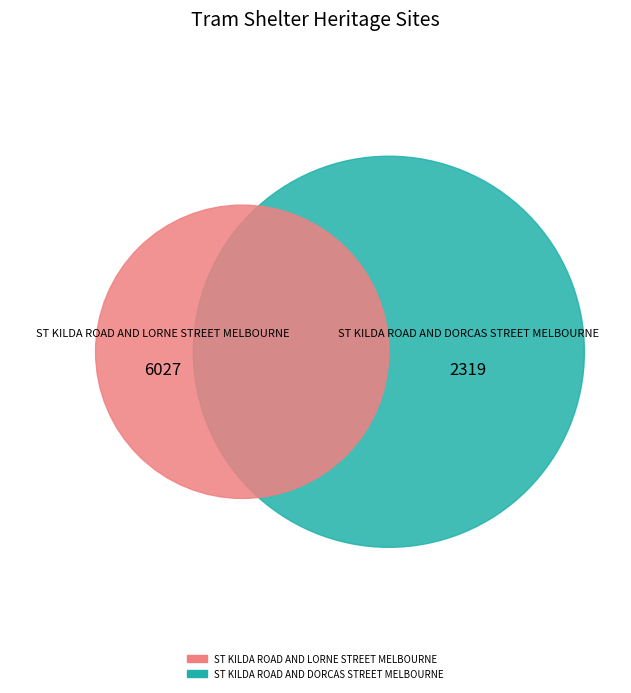

Rank the categories by value from highest to lowest.

ST KILDA ROAD AND LORNE STREET MELBOURNE, ST KILDA ROAD AND DORCAS STREET MELBOURNE